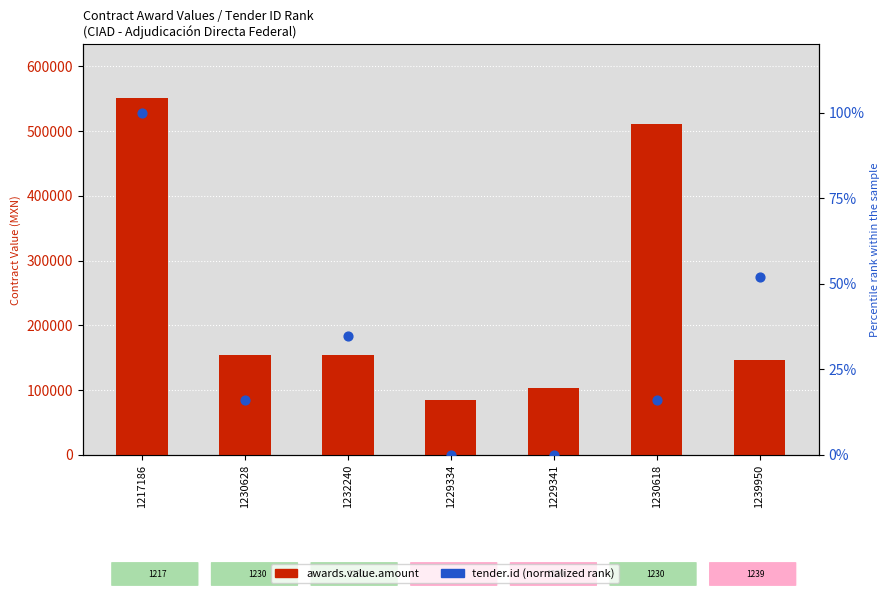

At which category is the sum across all series the highest?

1217186